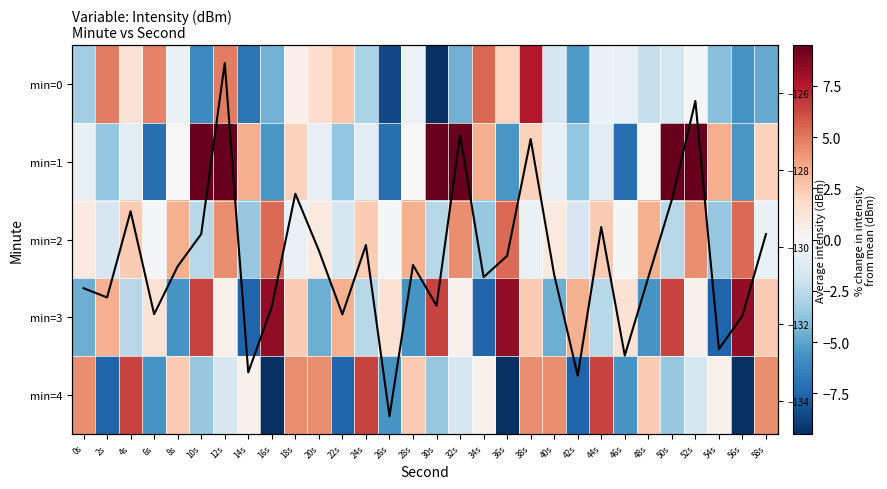

How many data points does each series have?

30